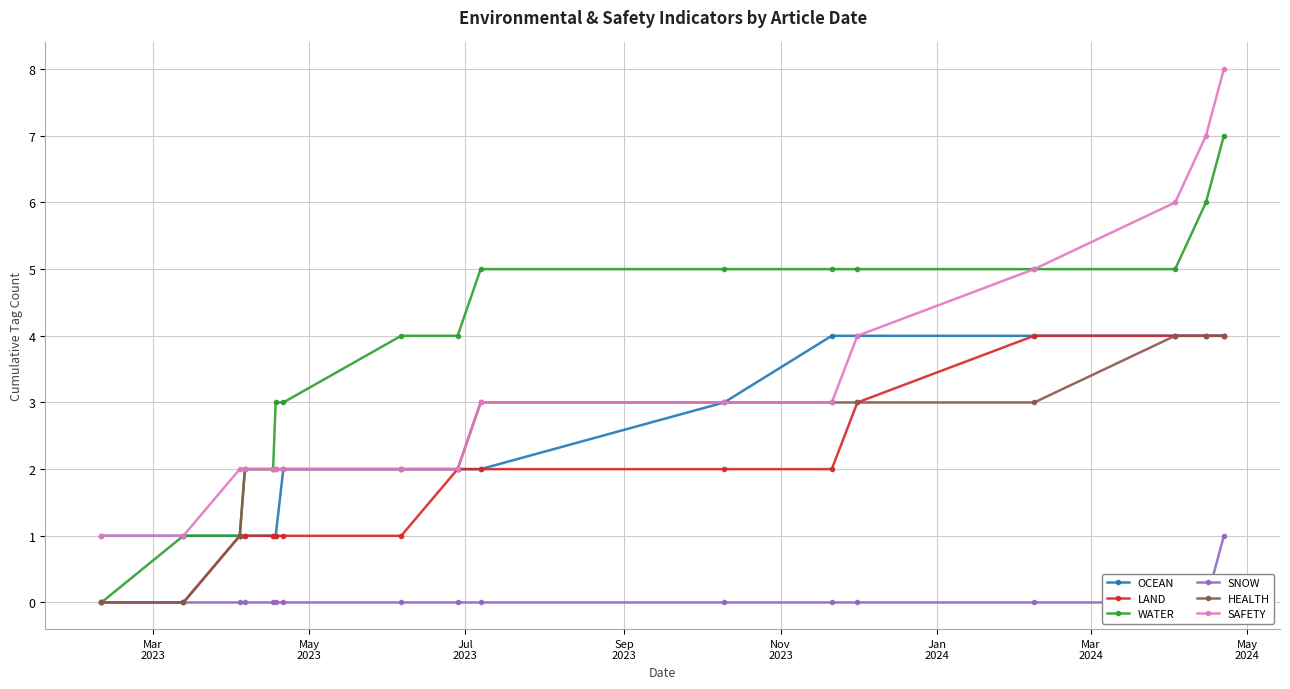

List the series in order of their peak value, lowest first.

SNOW, OCEAN, LAND, HEALTH, WATER, SAFETY